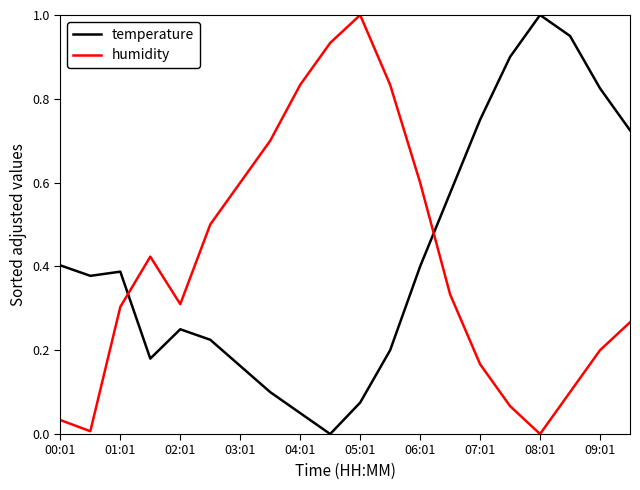

Does the chart have visible grid lines?

No